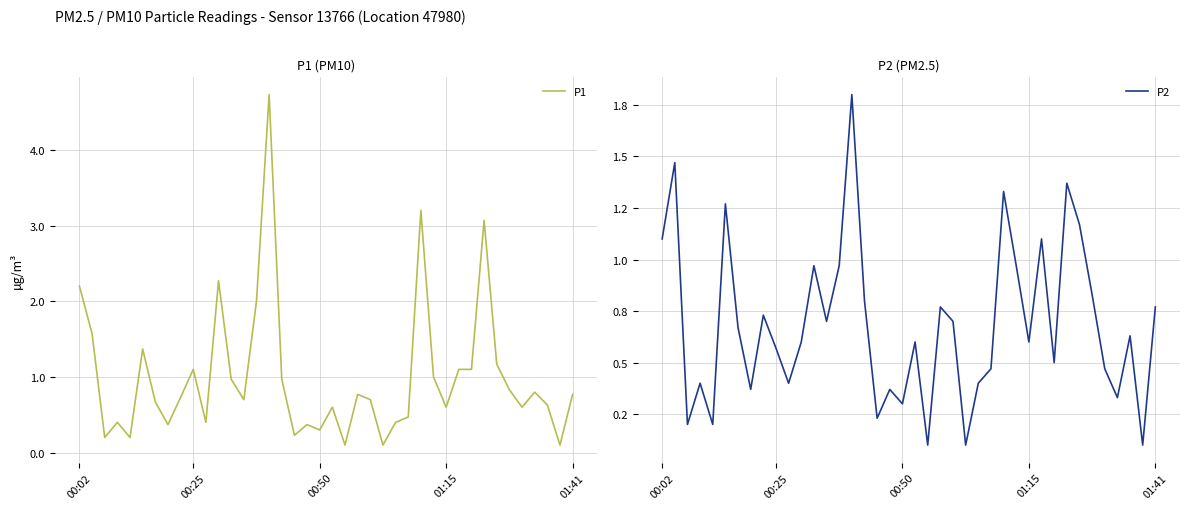

How many lines are shown in the chart?

2